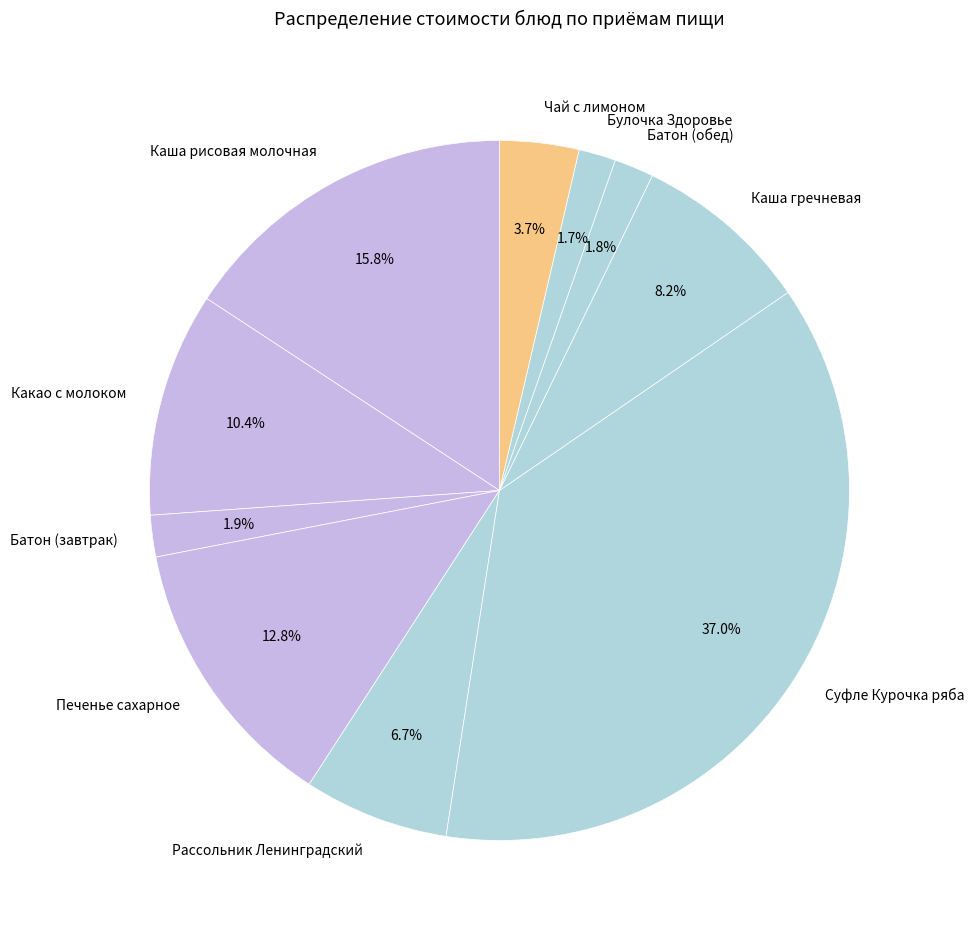

Between Печенье сахарное and Суфле Курочка ряба, which is larger?

Суфле Курочка ряба